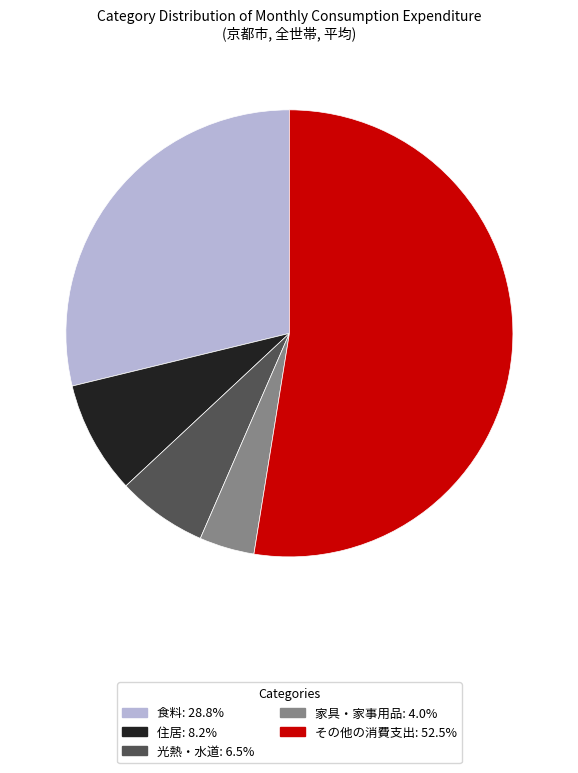

Is there a majority slice in this chart?

Yes